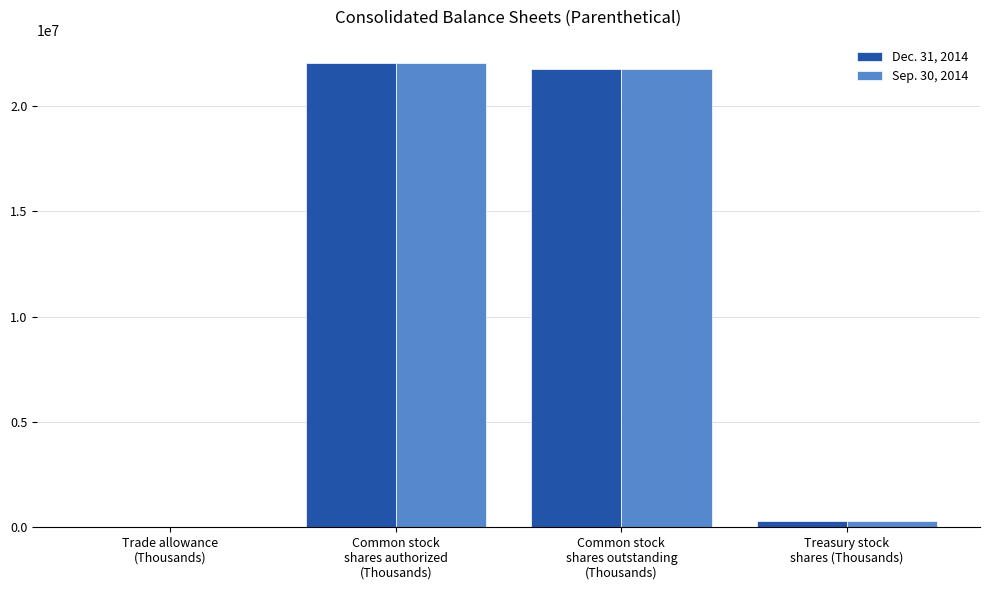

What is the average value of the Sep. 30, 2014 series?

11024960